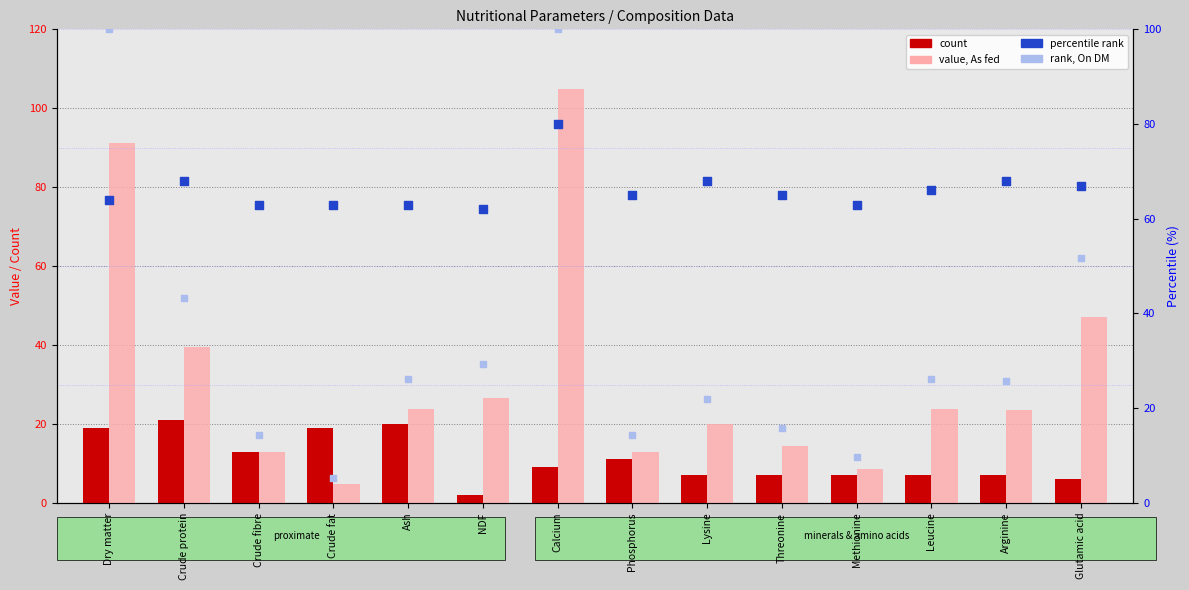

Which series has the largest total across all categories?

percentile rank